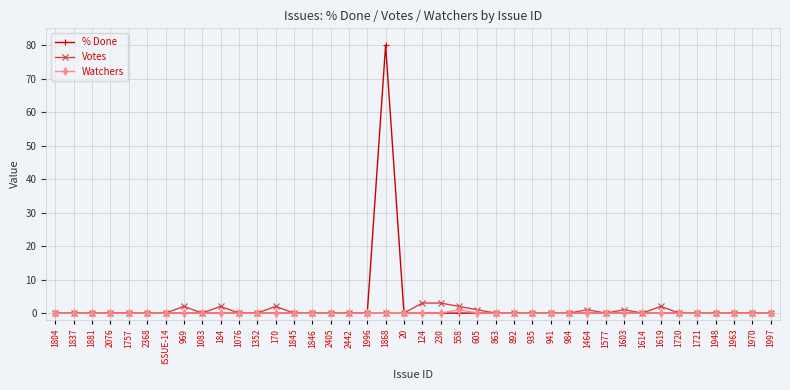

Is the value of Votes at 605 greater than the value of Watchers at 1996?

Yes